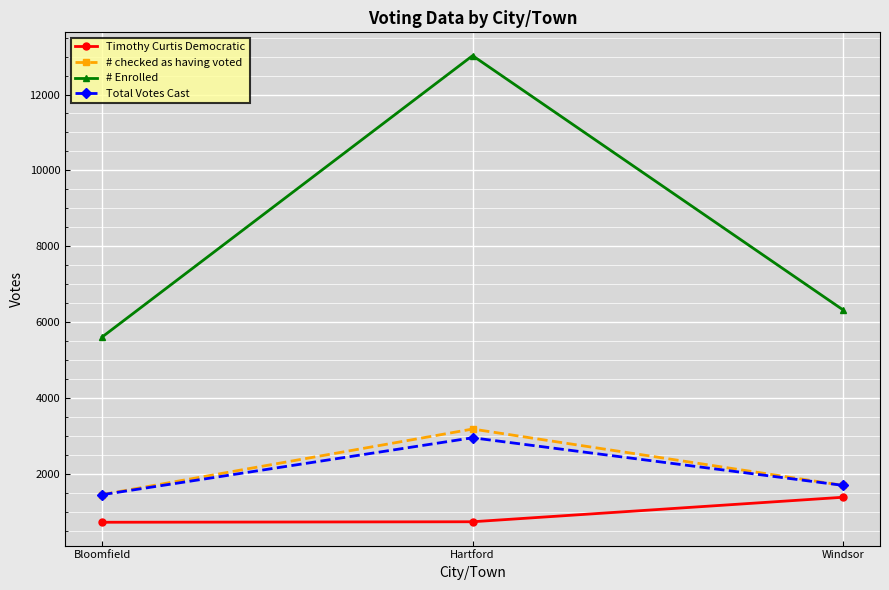

What is the value of the # checked as having voted point at the 2nd from the left?

3180